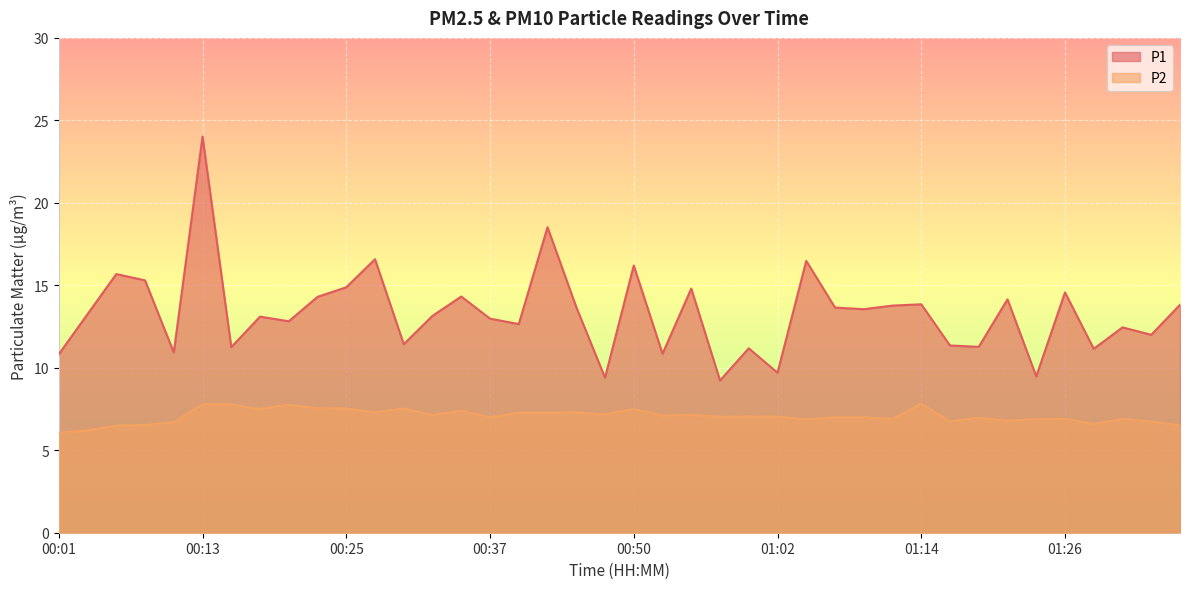

At how many categories does at least one series exceed 13?

22